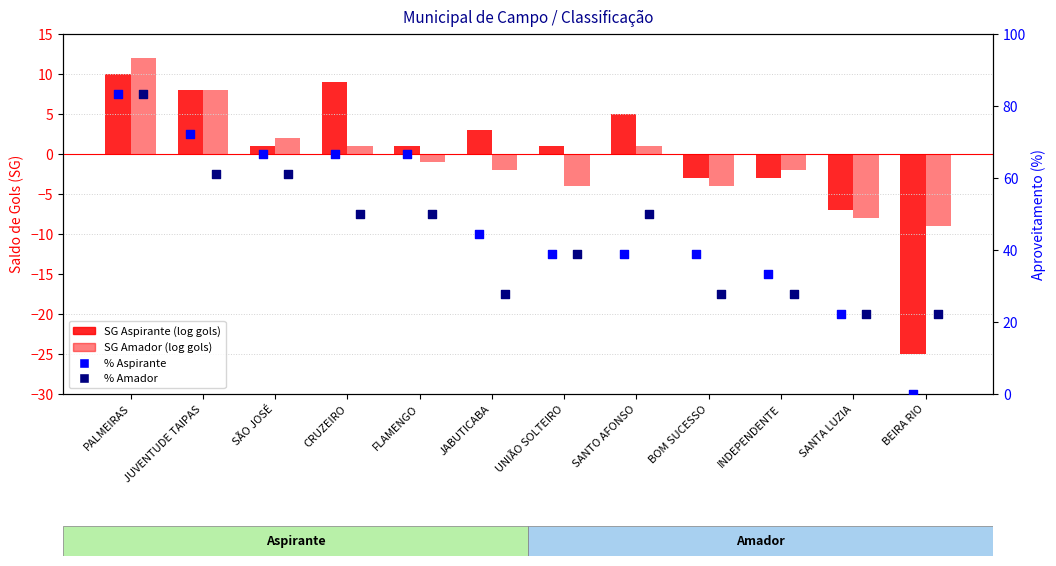

What are all the series names shown in the legend?

SG Aspirante, SG Amador, % Aspirante, % Amador